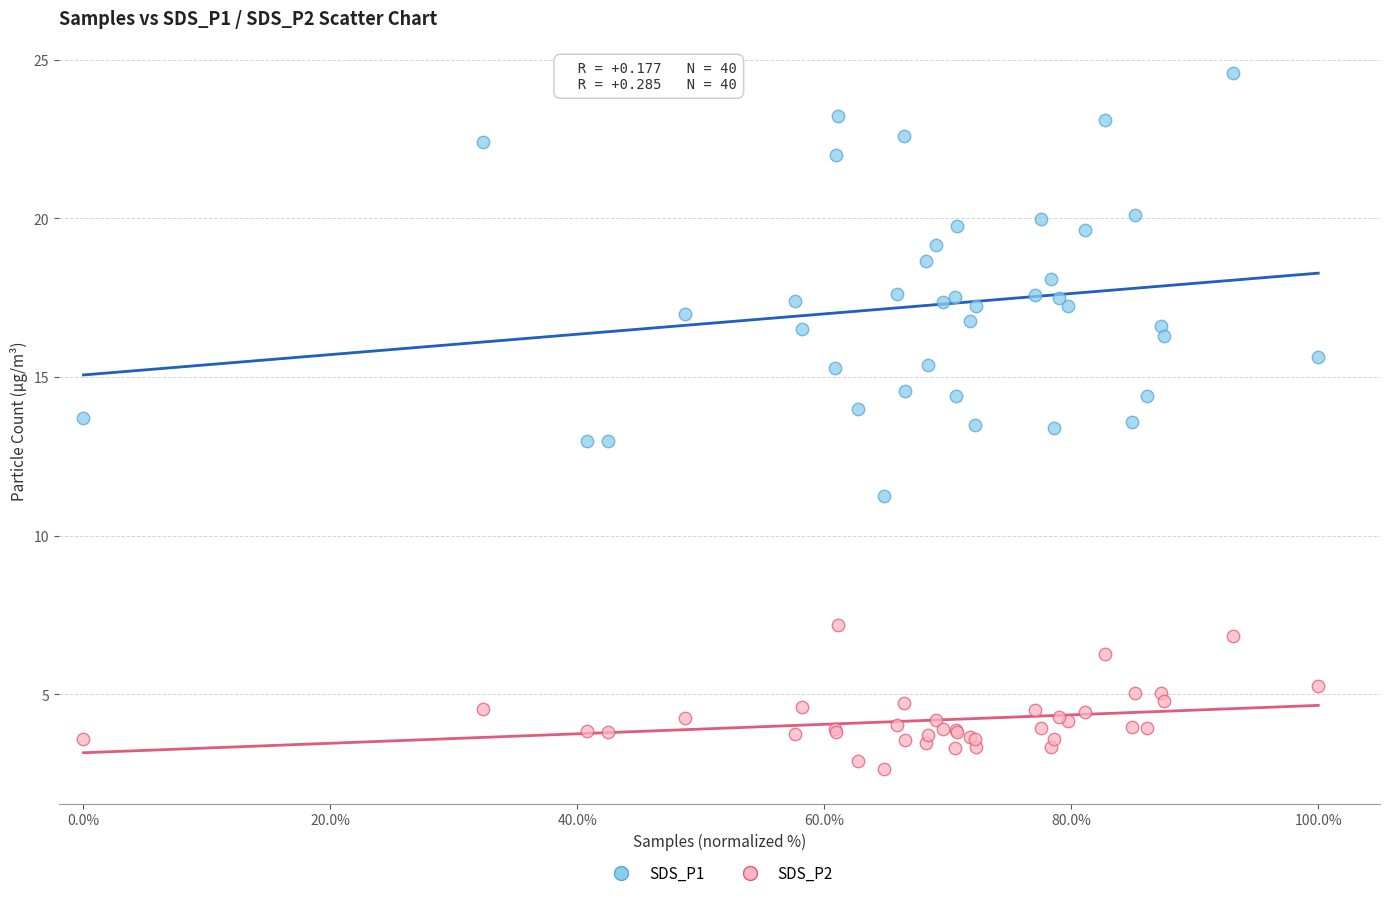

Which series reaches the minimum Y coordinate?

SDS_P2